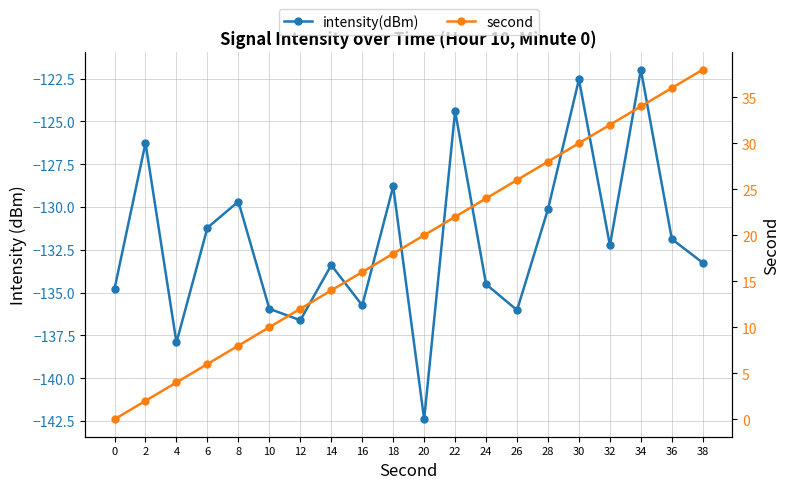

What is the difference between the intensity(dBm) values at 28 and 0?

4.7